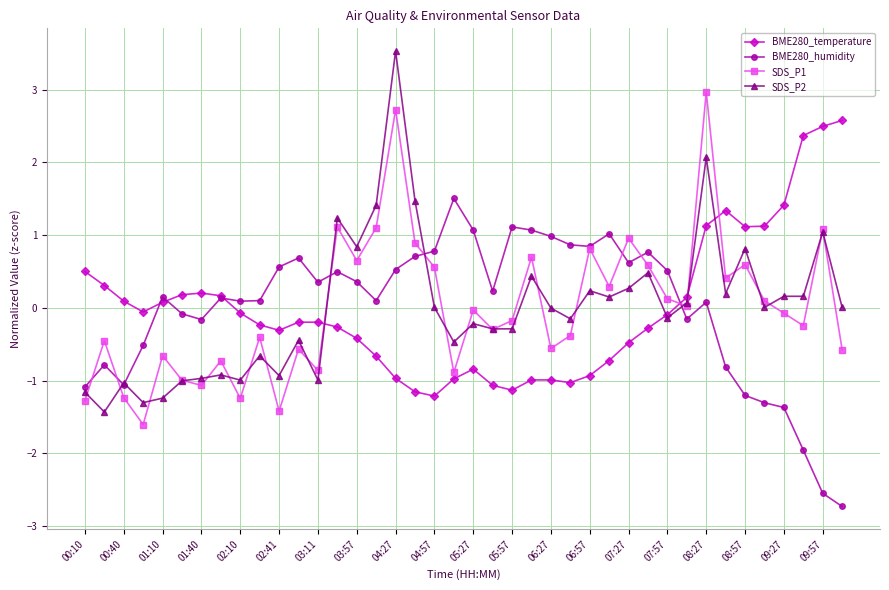

List the series in order of their peak value, lowest first.

BME280_humidity, BME280_temperature, SDS_P1, SDS_P2